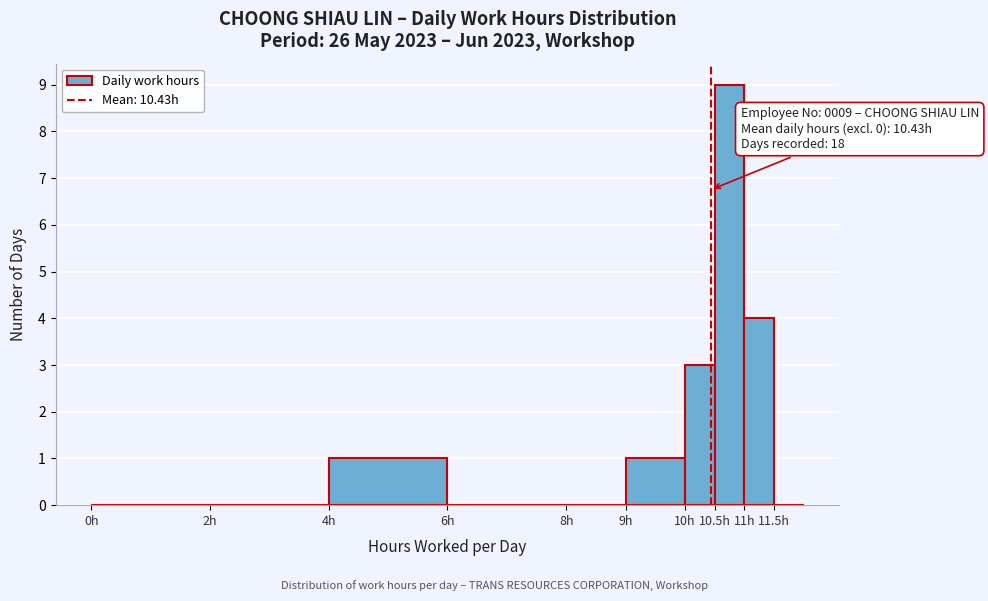

Over which range of the x-axis is the bar tallest?

10.5 to 11.0